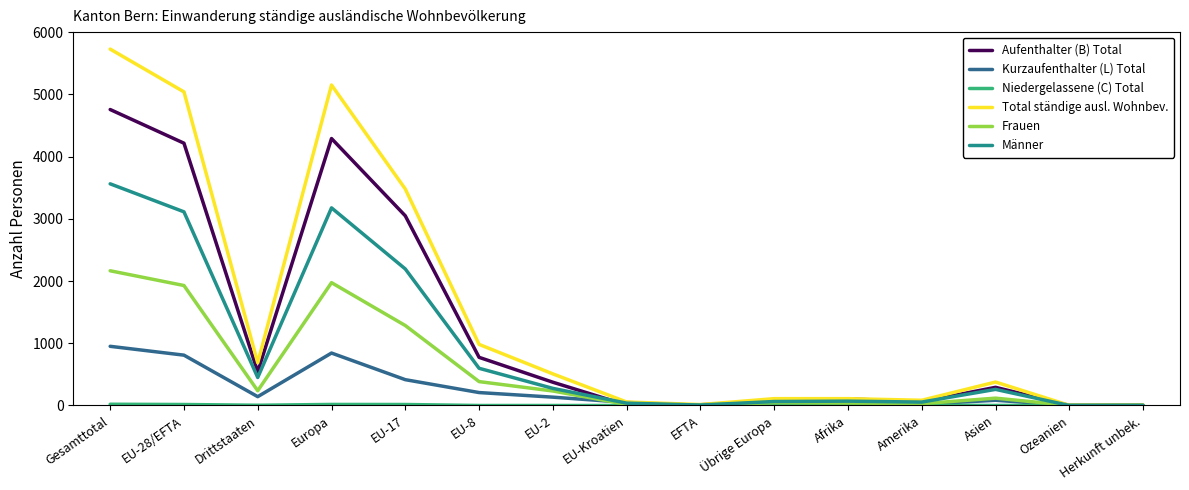

True or false: Total ständige ausl. Wohnbev. has a value of 687 at Drittstaaten.

True